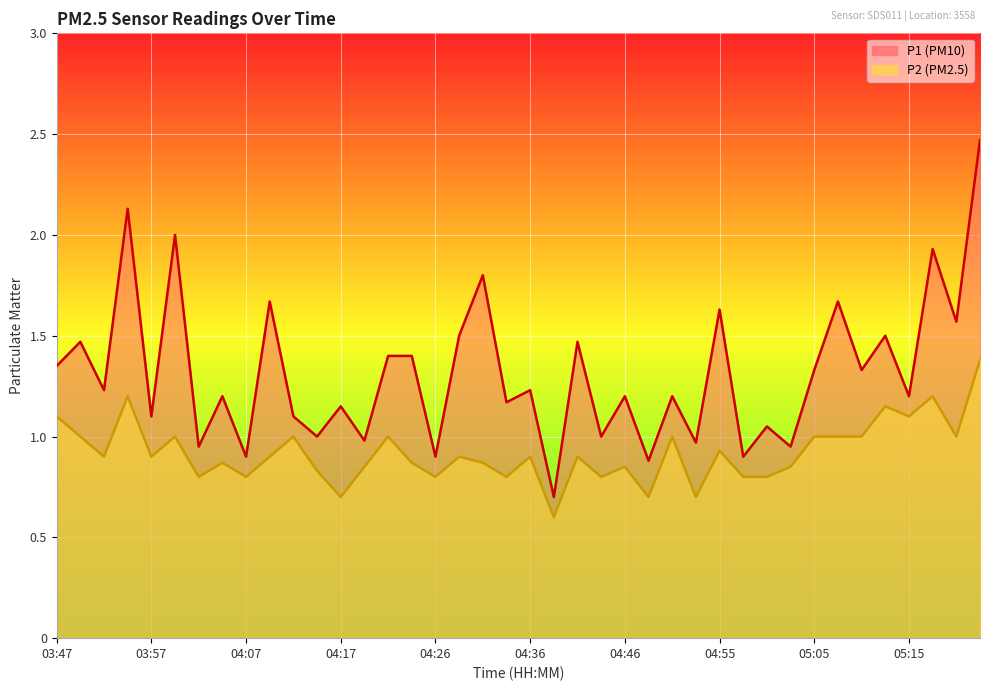

The value of P1 at 04:53 is 1.5. True or false?

False